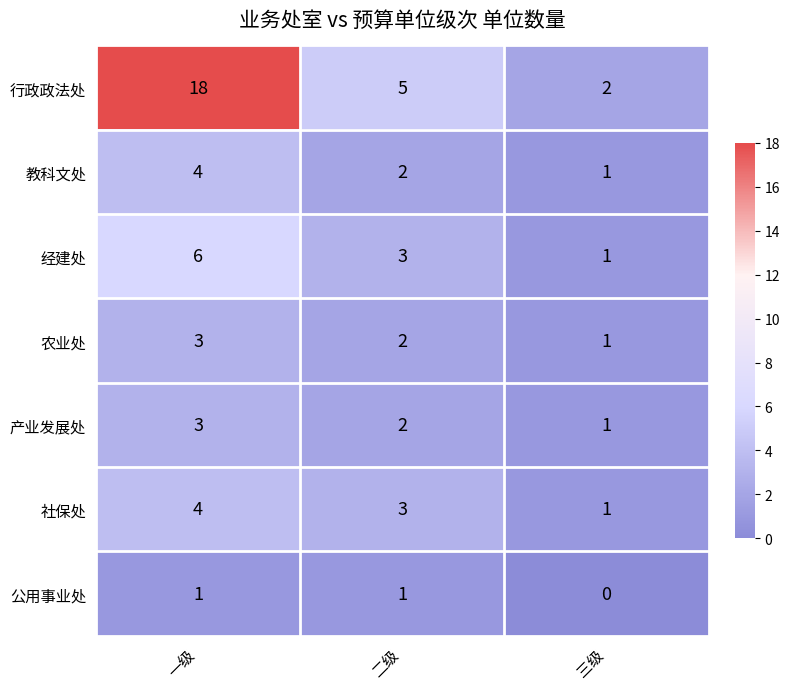

What is the sum of all 经建处 values?

10